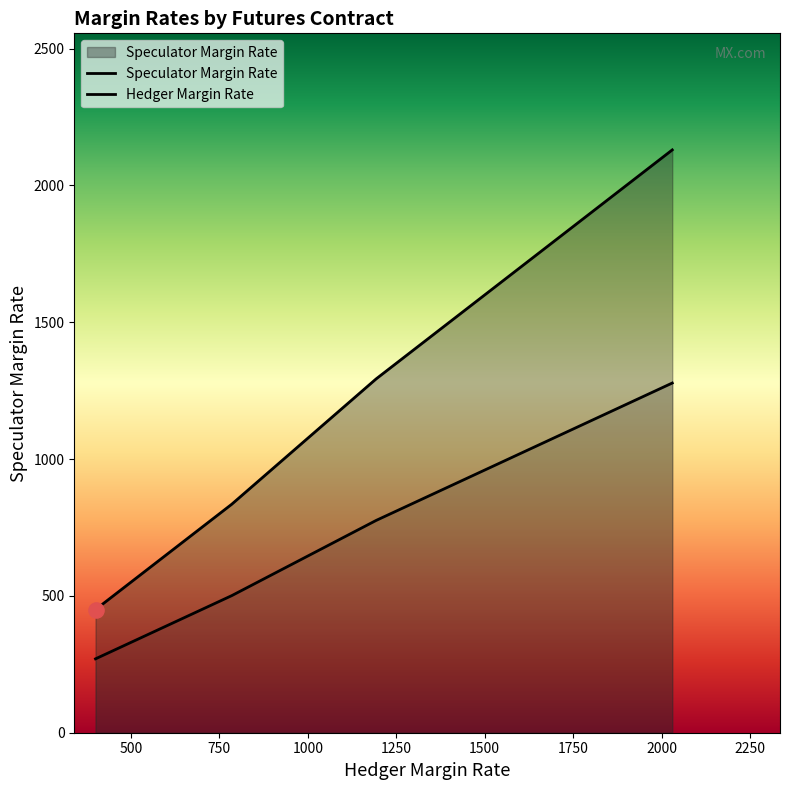

How many lines are shown in the chart?

2